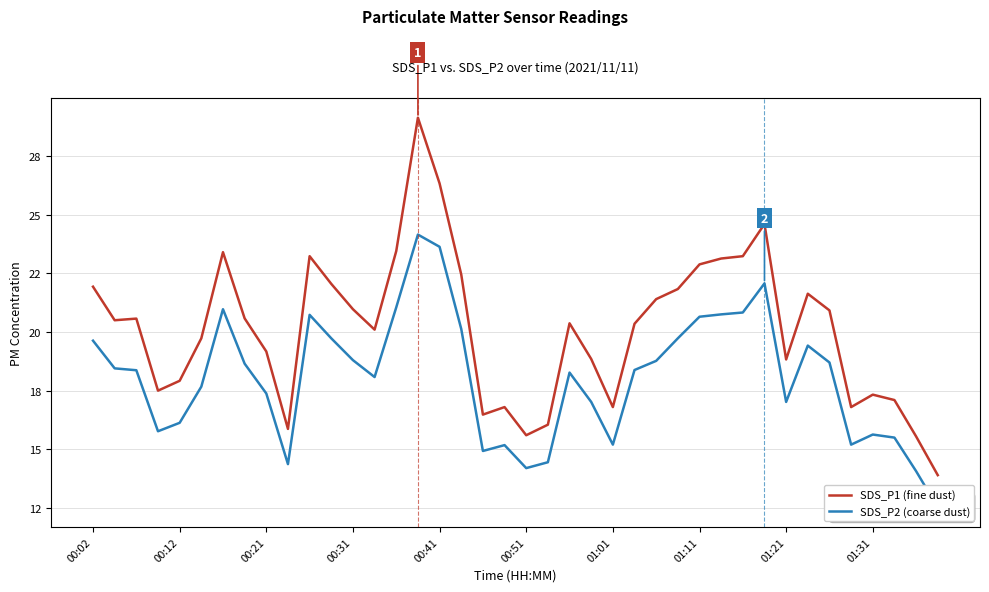

True or false: SDS_P1 (fine dust) has more than 0 points higher than both neighbors.

True